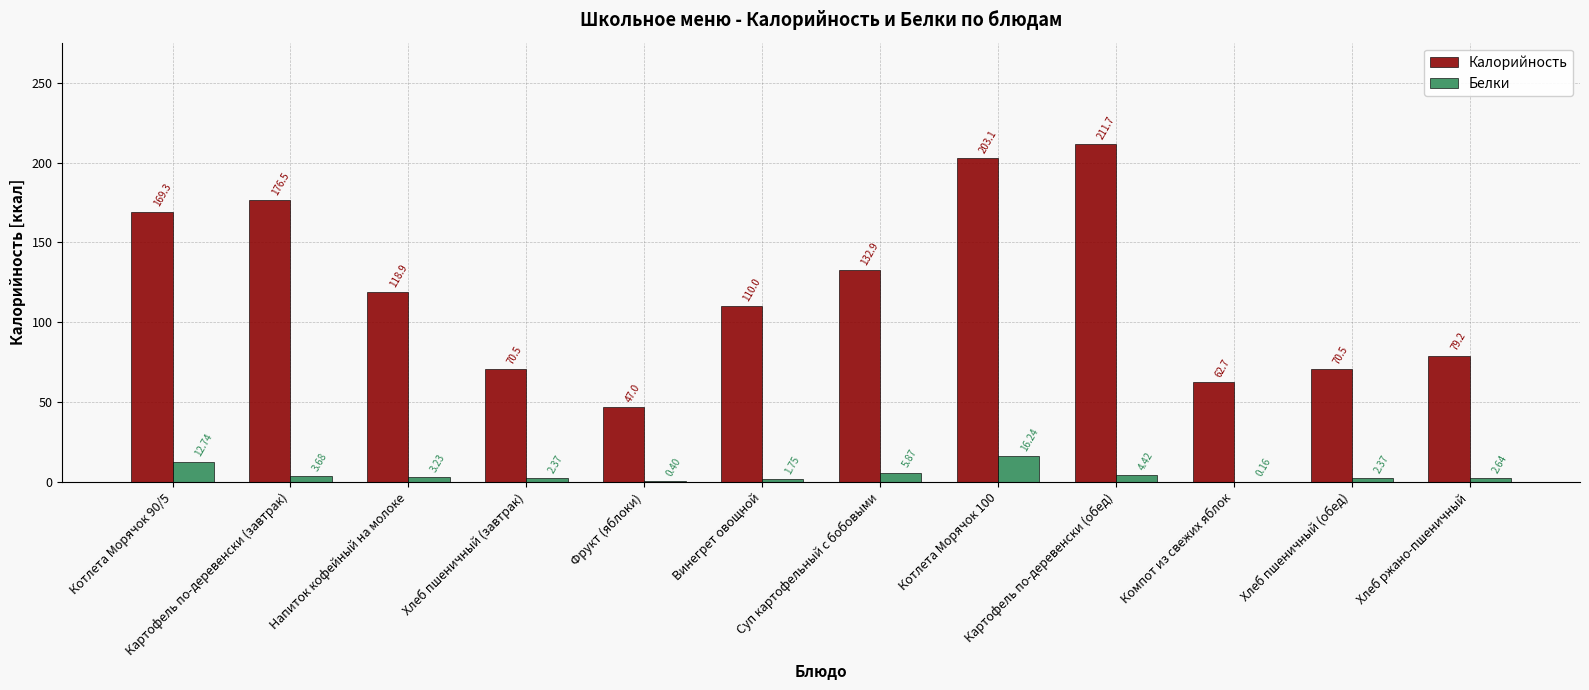

What is the highest value of the Белки series?

16.2